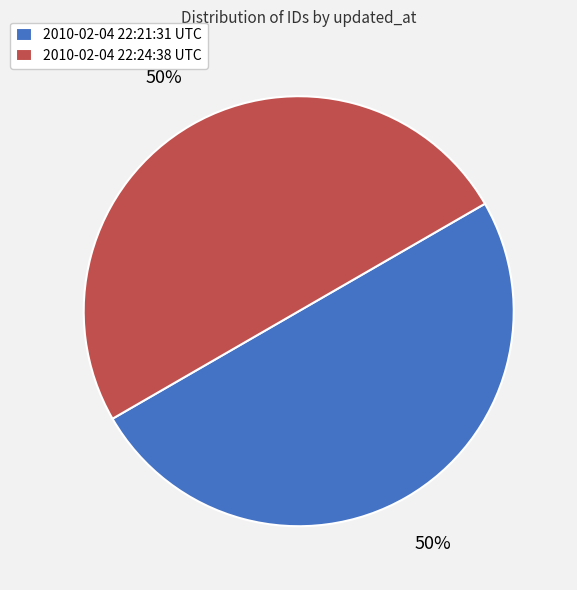

To the nearest percent, what portion does 2010-02-04 22:24:38 UTC represent?

50%